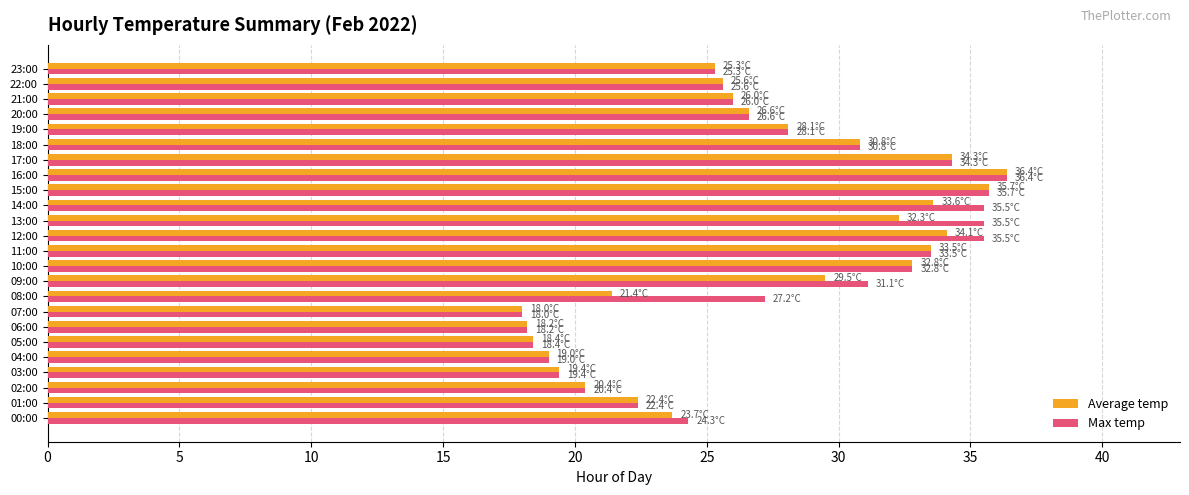

What is the total value across all series at 17:00?

68.6